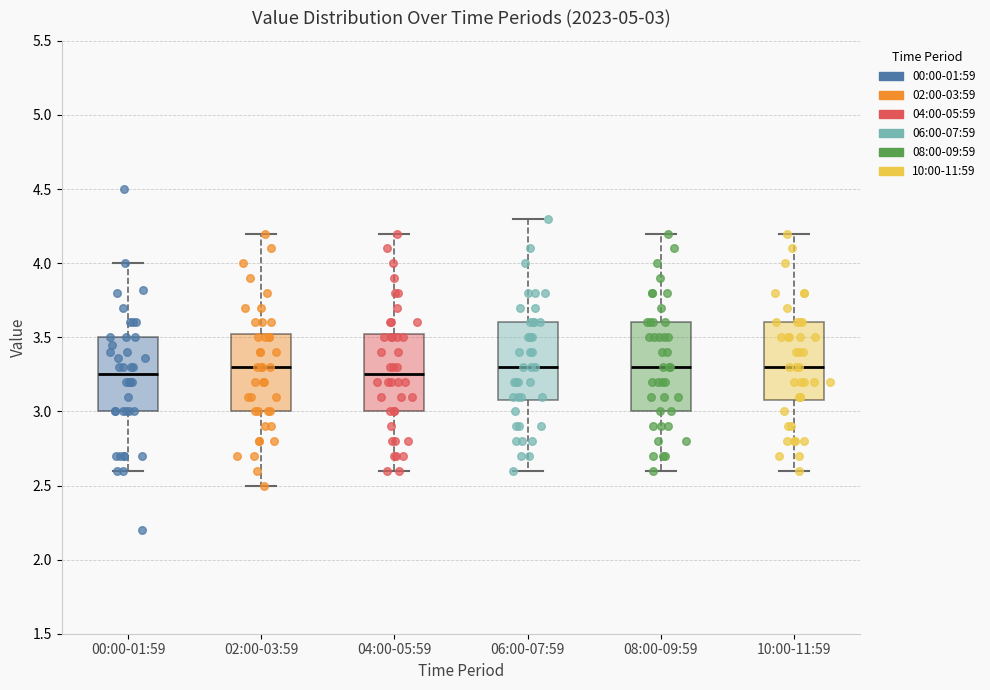

Comparing the boxes themselves (not the whiskers), which one is the tallest?

08:00-09:59